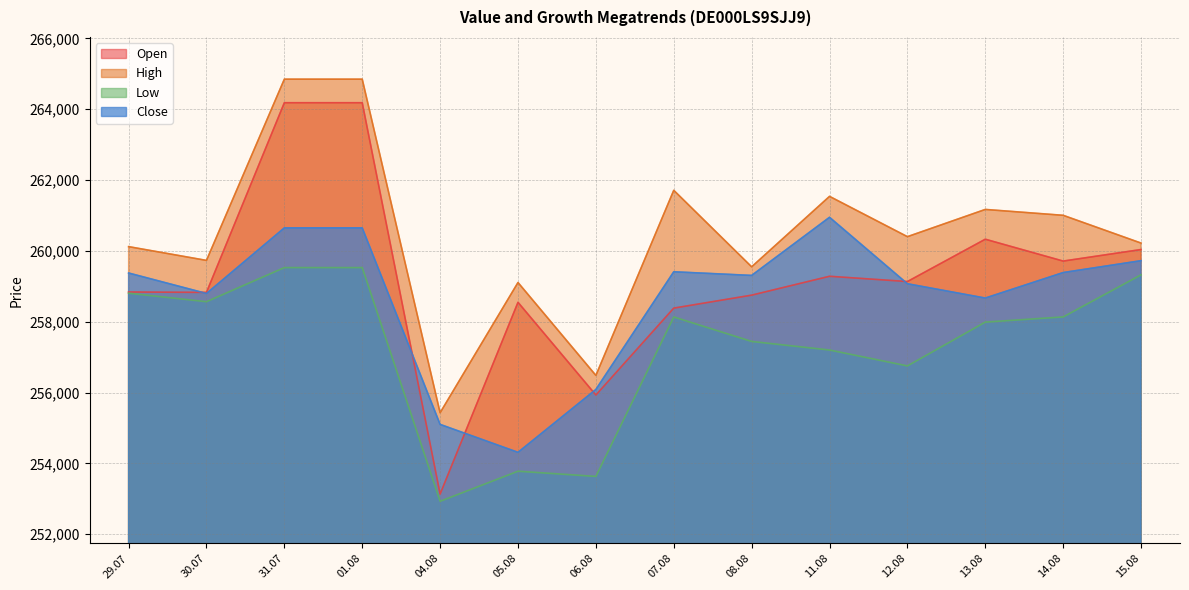

What is the total value across all series at 31.07?

1049216